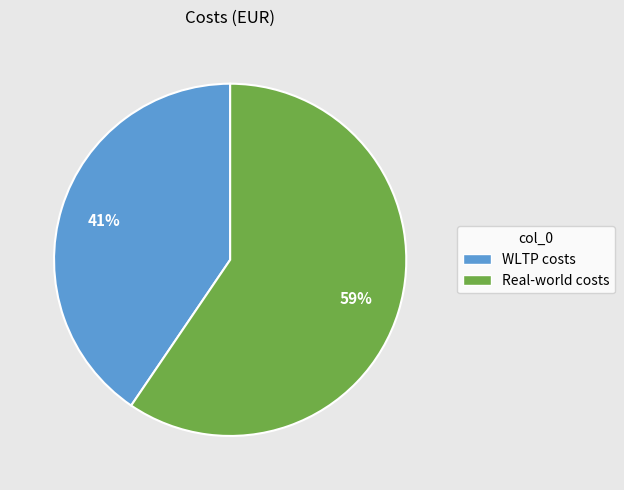

What is the largest slice in the pie chart?

Real-world costs